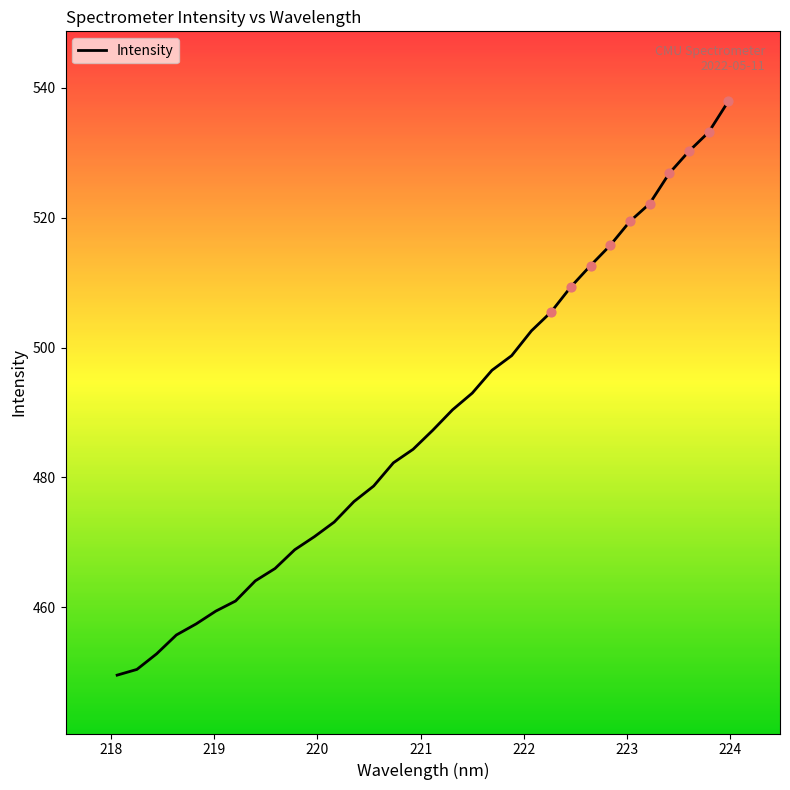

What is the maximum value shown in the chart?

538.0